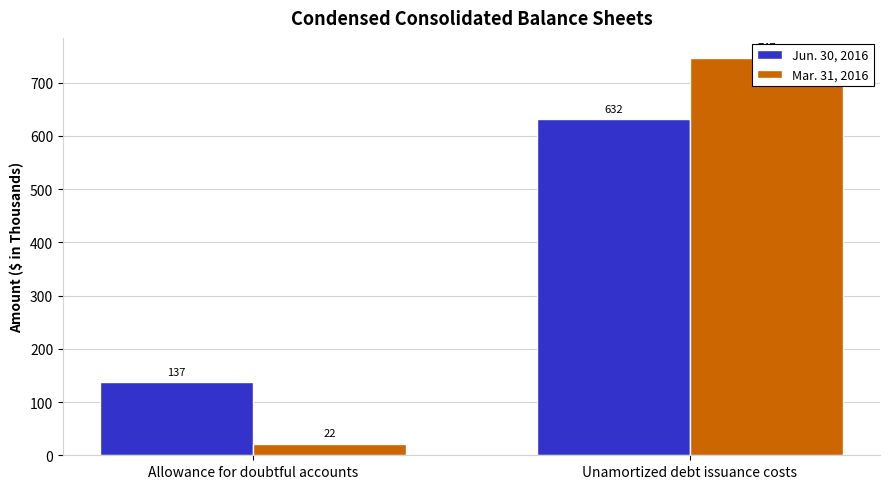

At which category is the sum across all series the highest?

Unamortized debt issuance costs